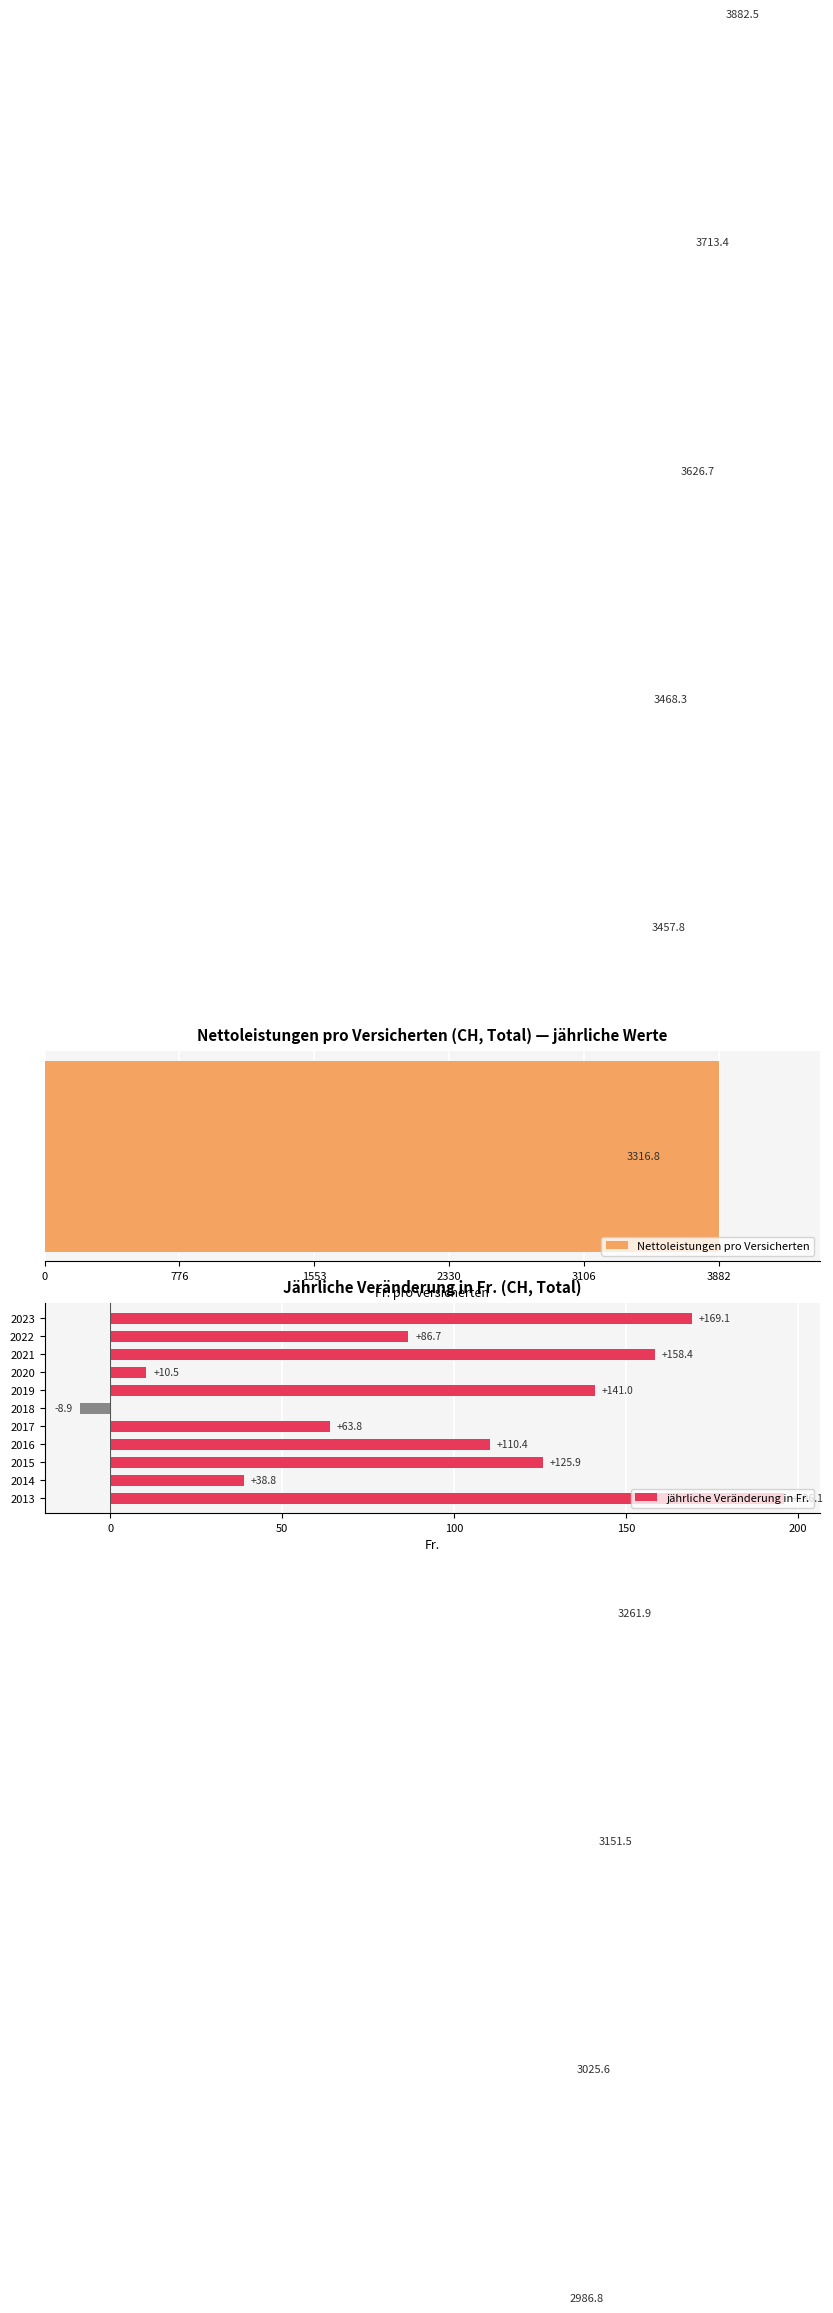

What are all the series names shown in the legend?

Nettoleistungen pro Versicherten, jährliche Veränderung in Fr.